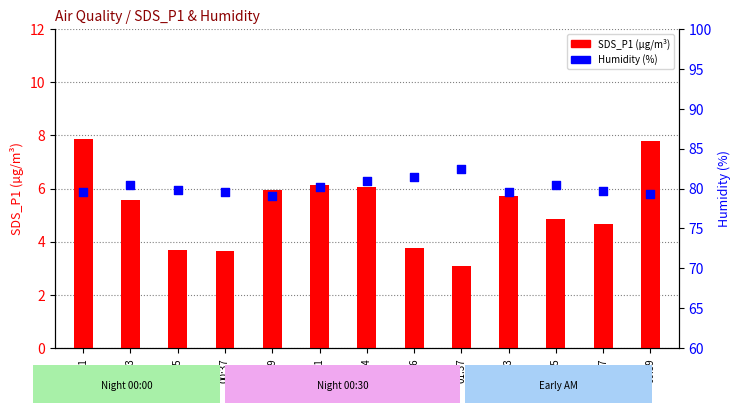

Which series has the largest total across all categories?

Humidity